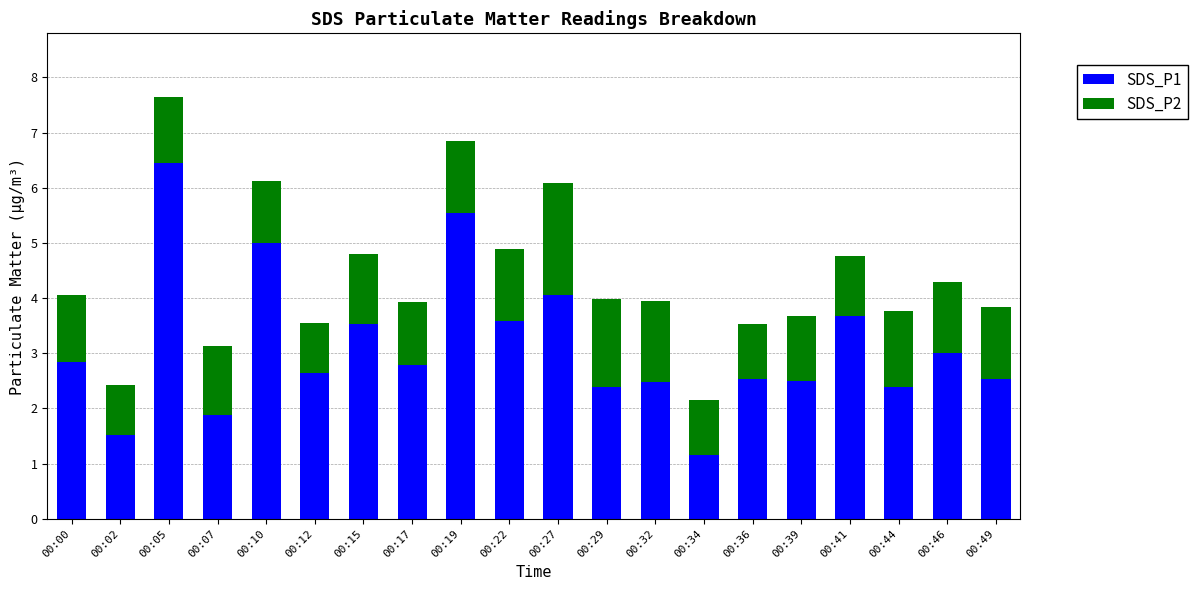

How many categories are shown in the chart?

20